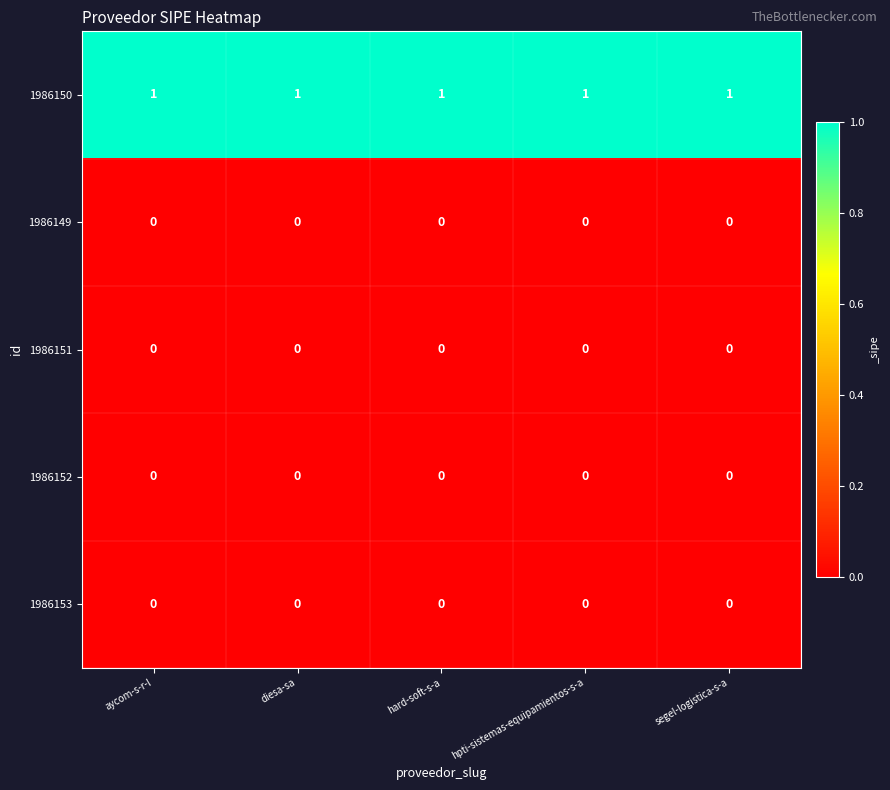

The value of 1986153 at segel-logistica-s-a is 0. True or false?

True